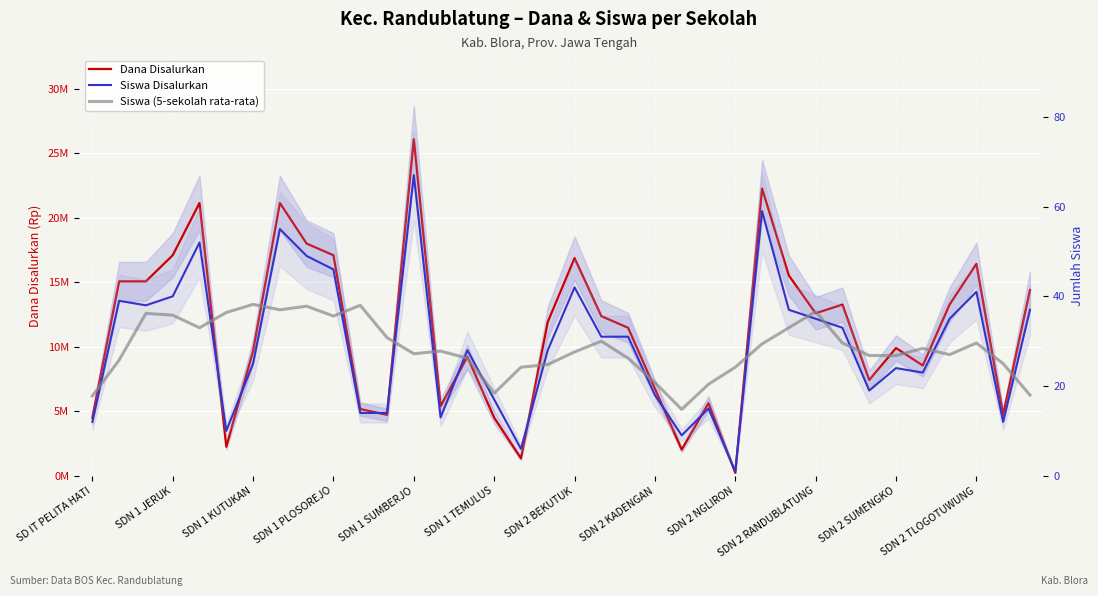

What is the average value of the Siswa Disalurkan series?

29.3